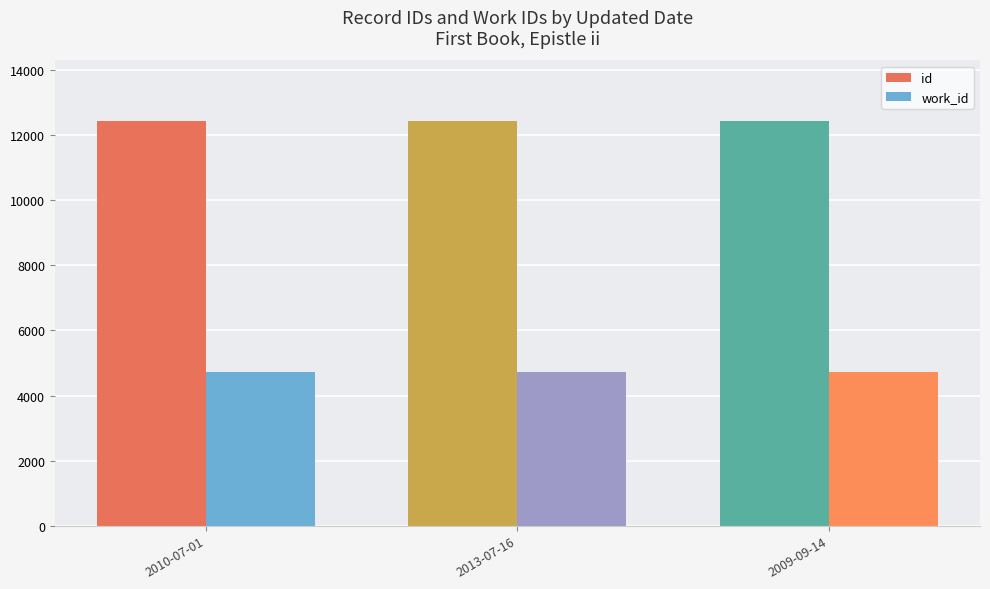

What is the maximum value shown in the chart?

12434